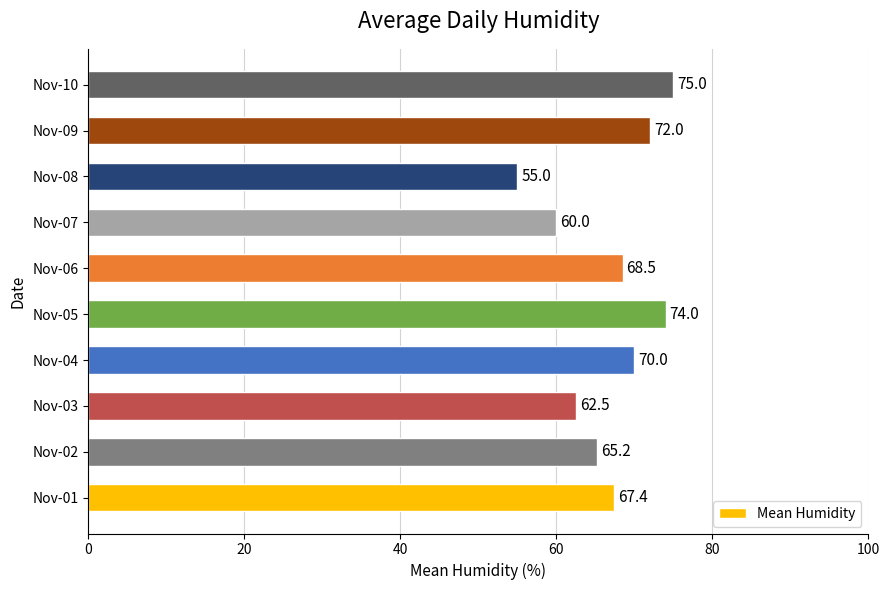

How many categories are shown in the chart?

10